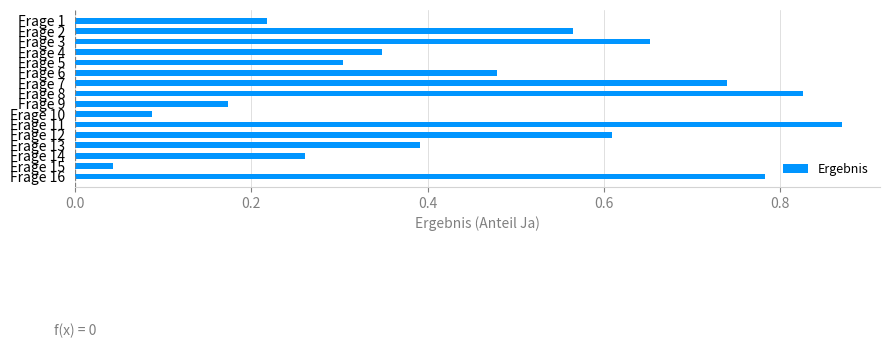

Where is the data nearest to the value 0?

Frage 15